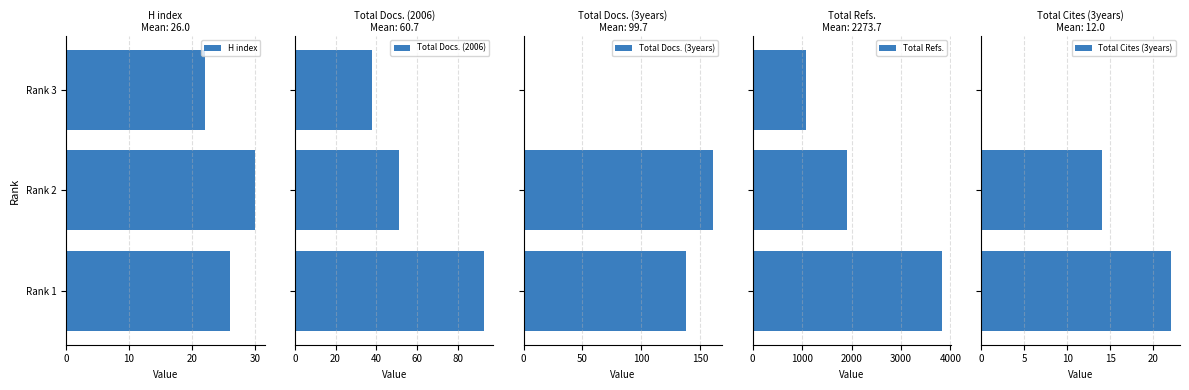

How many values in the Total Docs. (3years) series exceed 138?

1